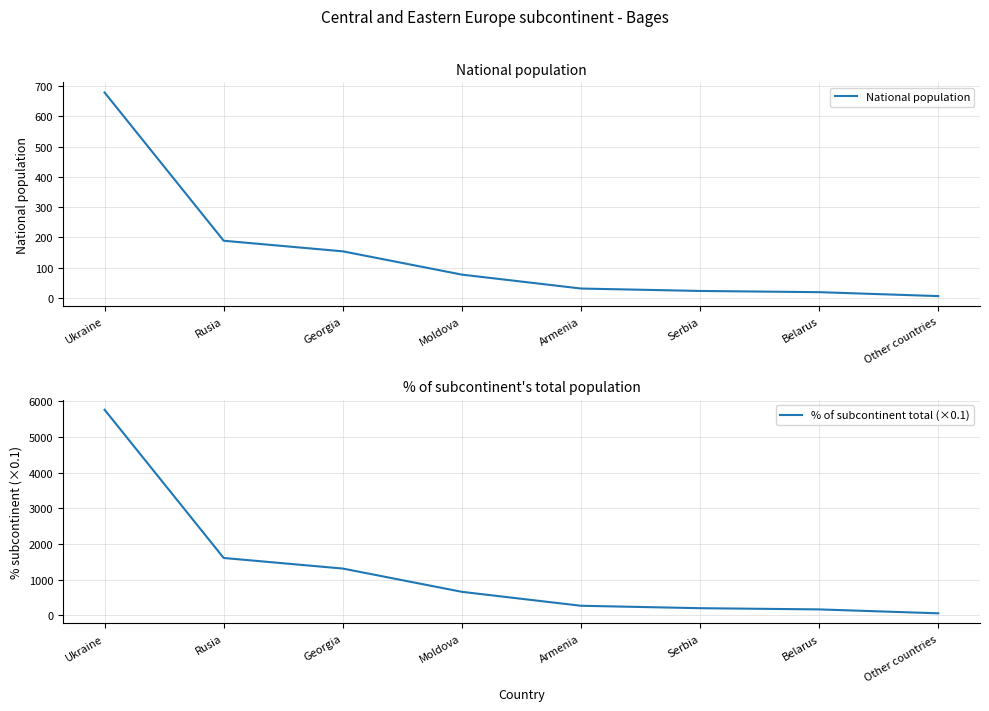

What is the difference between the highest and lowest values at Serbia?

172